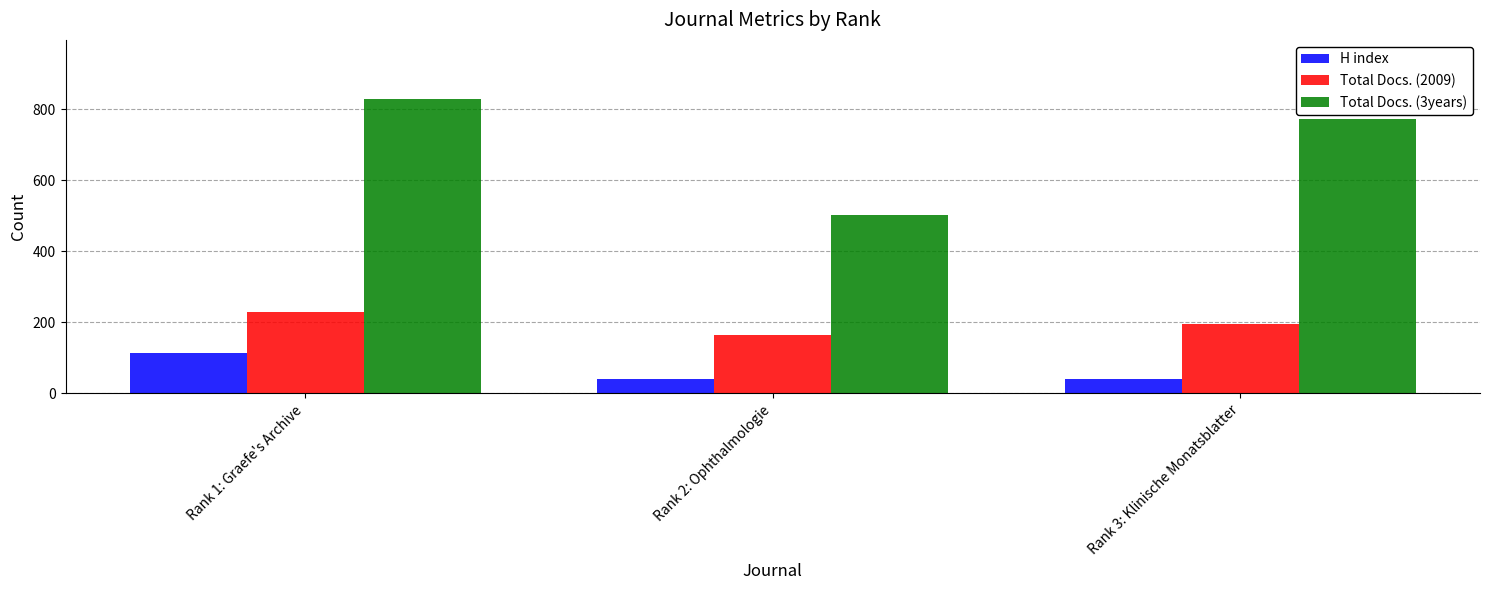

How many distinct data groups are displayed?

3